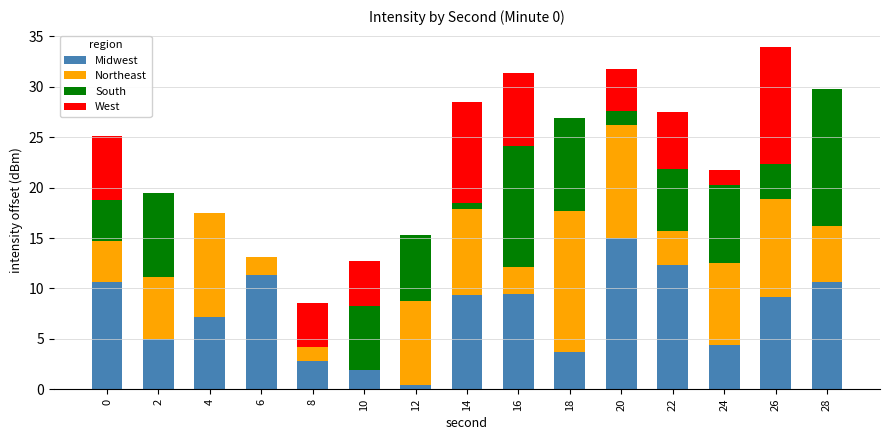

What is the total value across all series at 26?

33.9